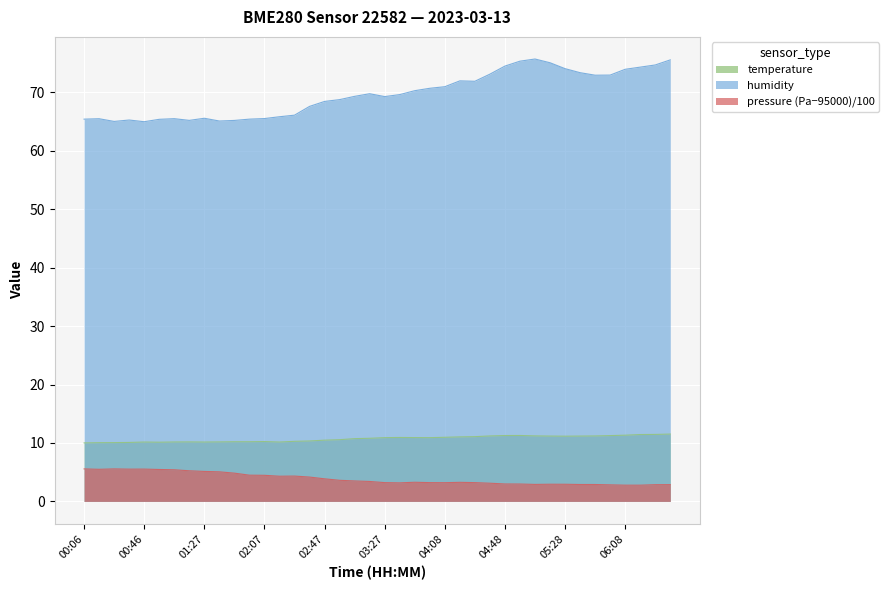

What is the smallest value displayed?

2.8